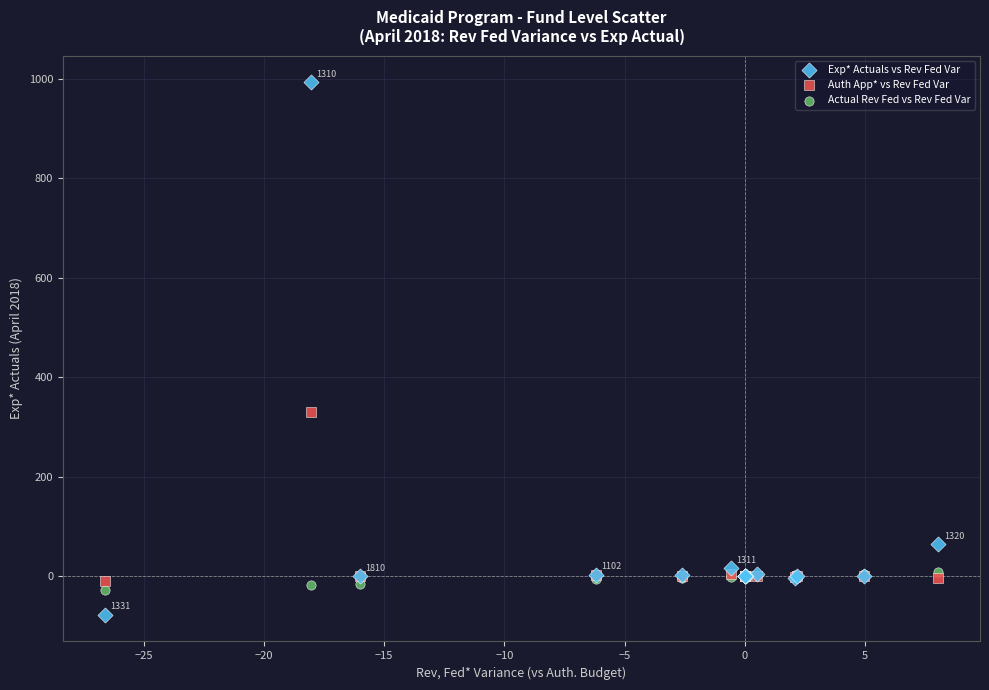

Across all series, what Y value is closest to 458?

330.5